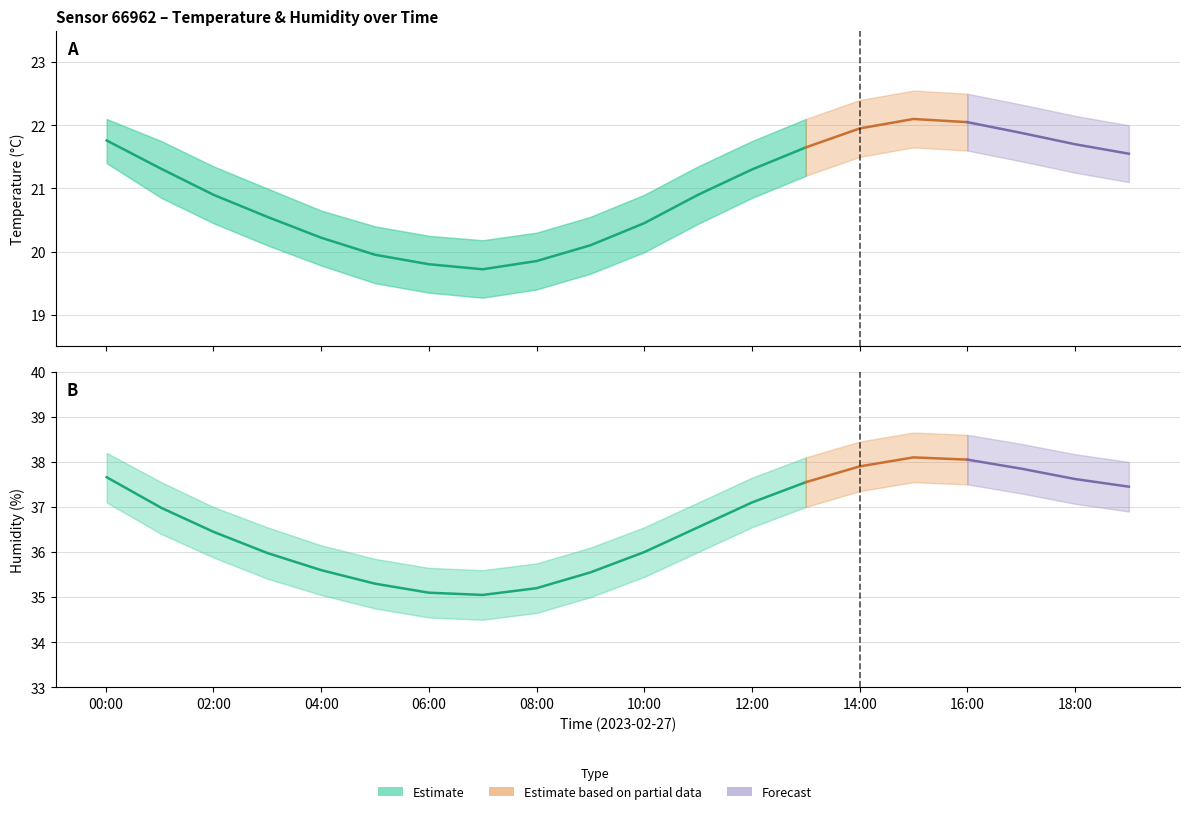

Which category has the lowest value across all series?

07:00